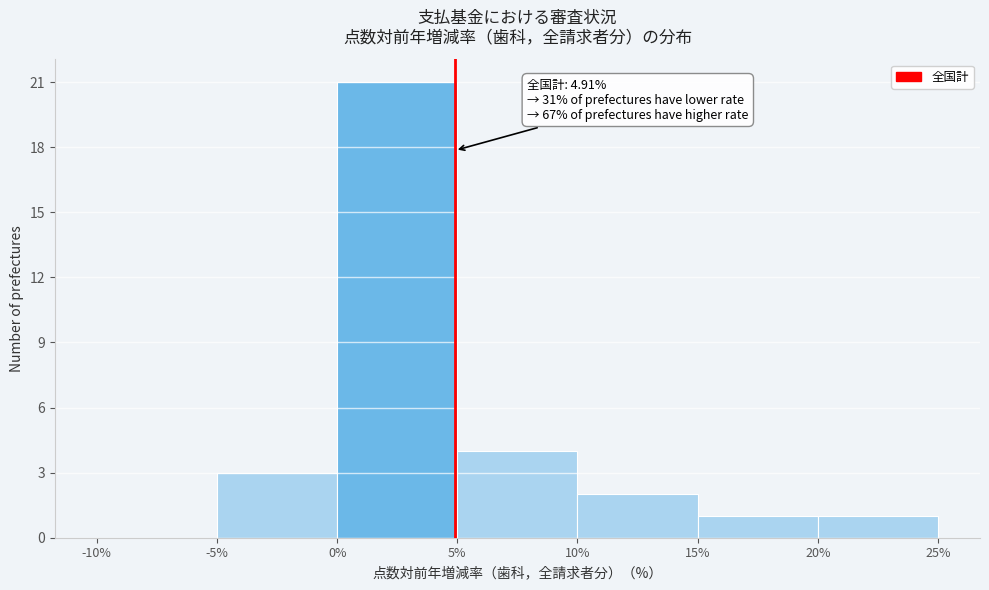

Which range on the x-axis has the tallest bar?

0% to 5%